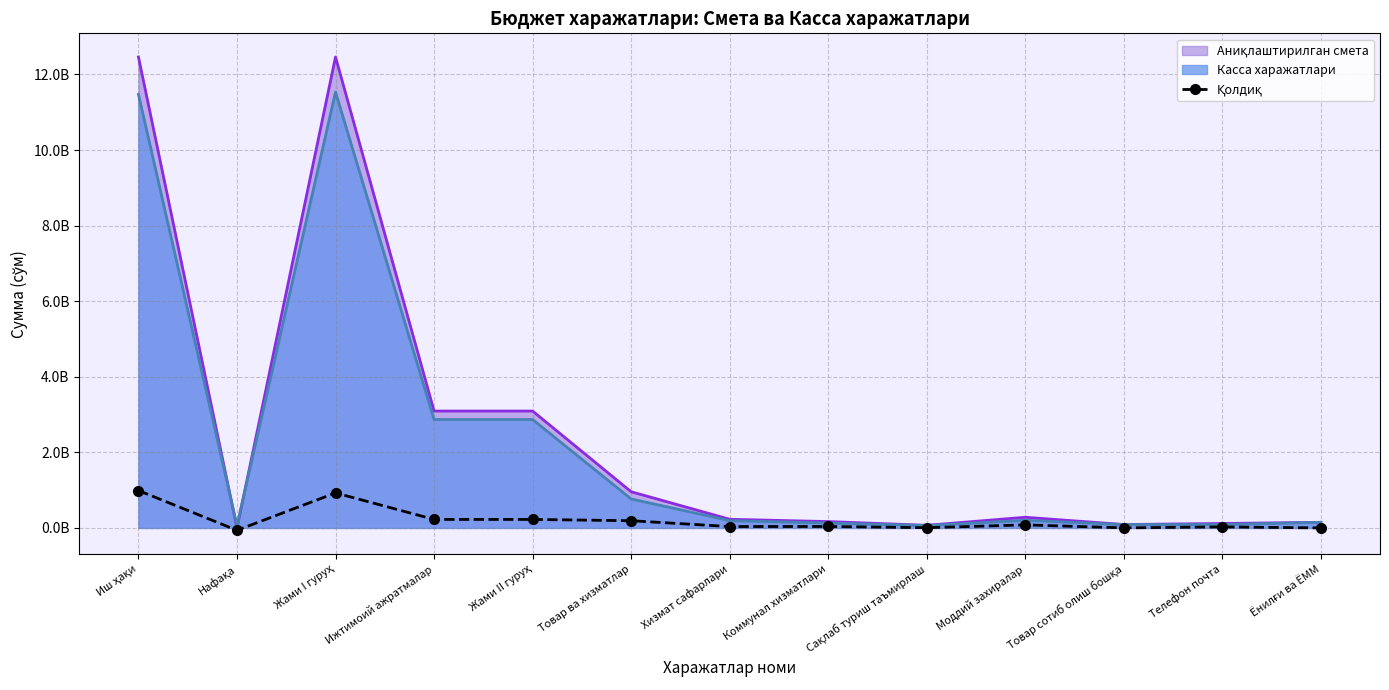

Rank the categories by value from lowest to highest.

Нафақа, Ёнилғи ва ЁММ, Товар сотиб олиш бошқа, Сақлаб туриш таъмирлаш, Телефон почта, Хизмат сафарлари, Коммунал хизматлари, Моддий захиралар, Товар ва хизматлар, Ижтимоий ажратмалар, Жами II гуруҳ, Жами I гуруҳ, Иш ҳақи